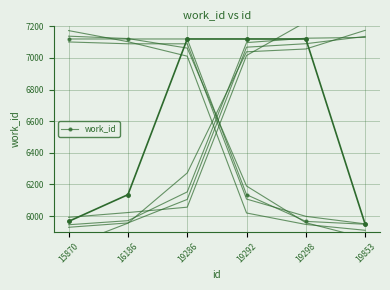

What is the sum of all values?

39409